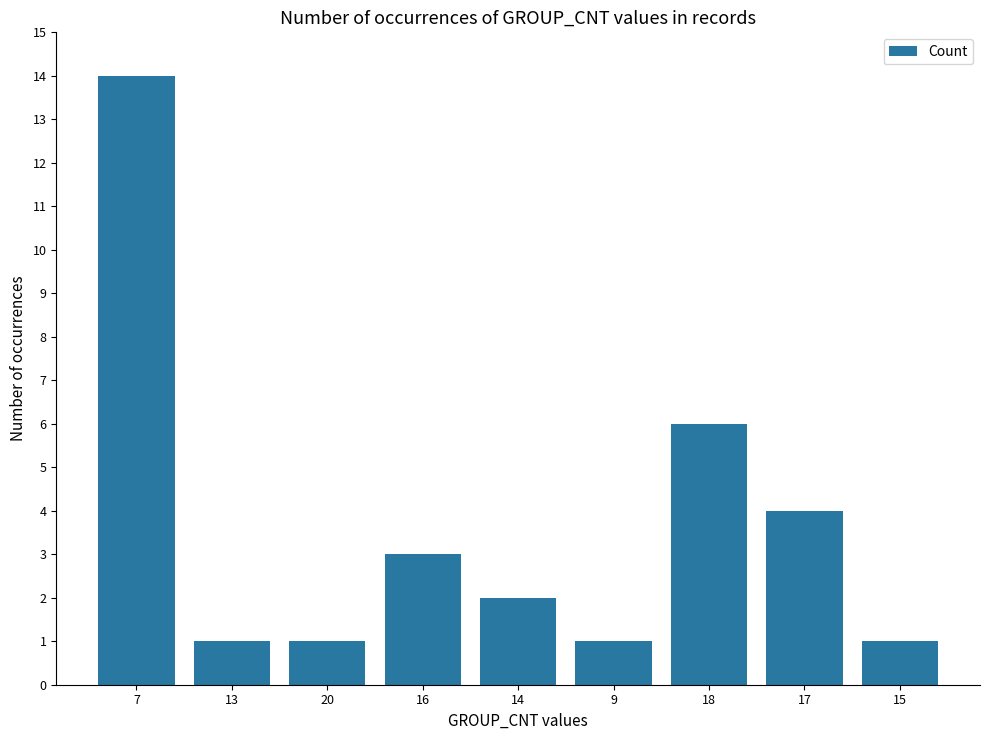

What is the average value?

4